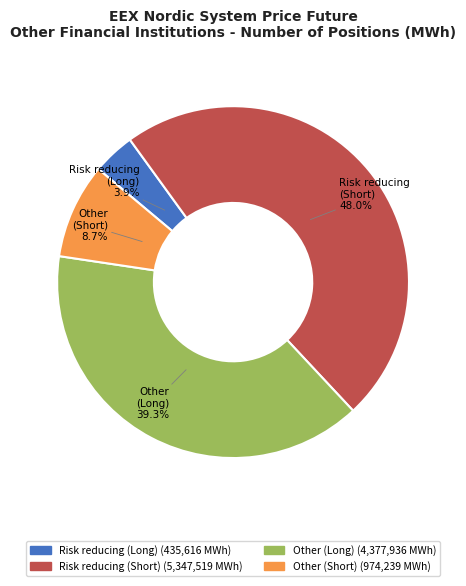

Which has a higher value, Risk reducing (Long) or Risk reducing (Short)?

Risk reducing (Short)